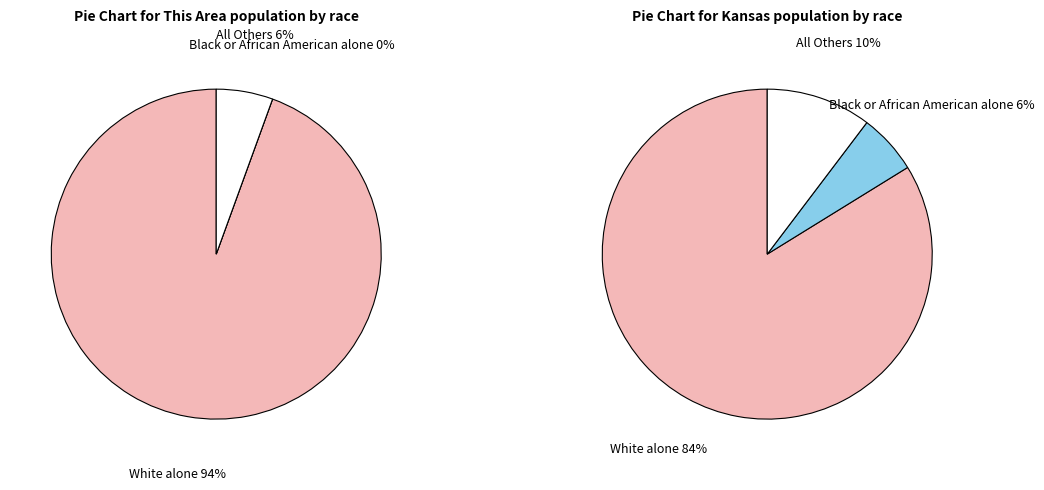

What percentage do American Indian and Alaska Native and Native Hawaiian and Other Pacific together represent?

1.7%